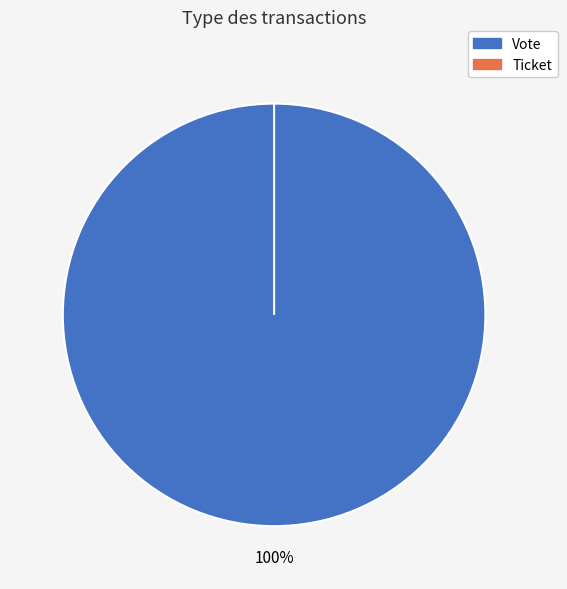

Does Vote represent more than half of the total?

Yes